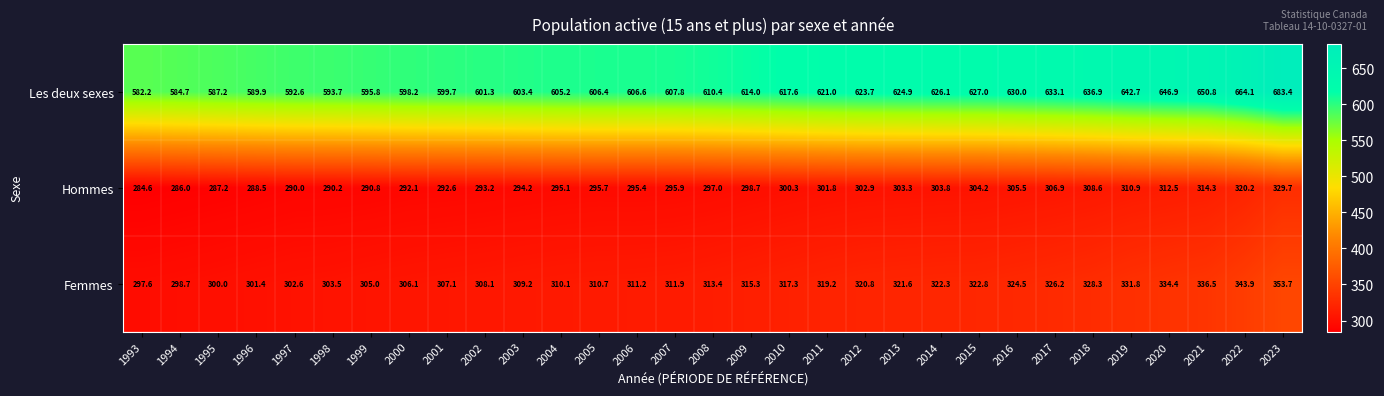

Is the value of Femmes at 2017 greater than the value of Hommes at 2019?

Yes